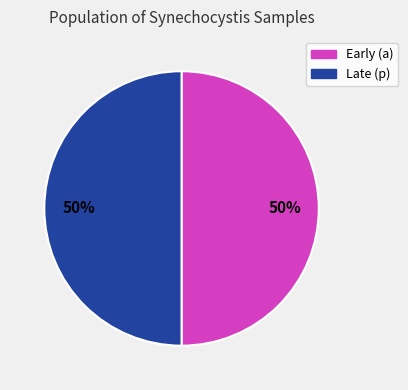

To the nearest percent, what is the average slice percentage?

50%